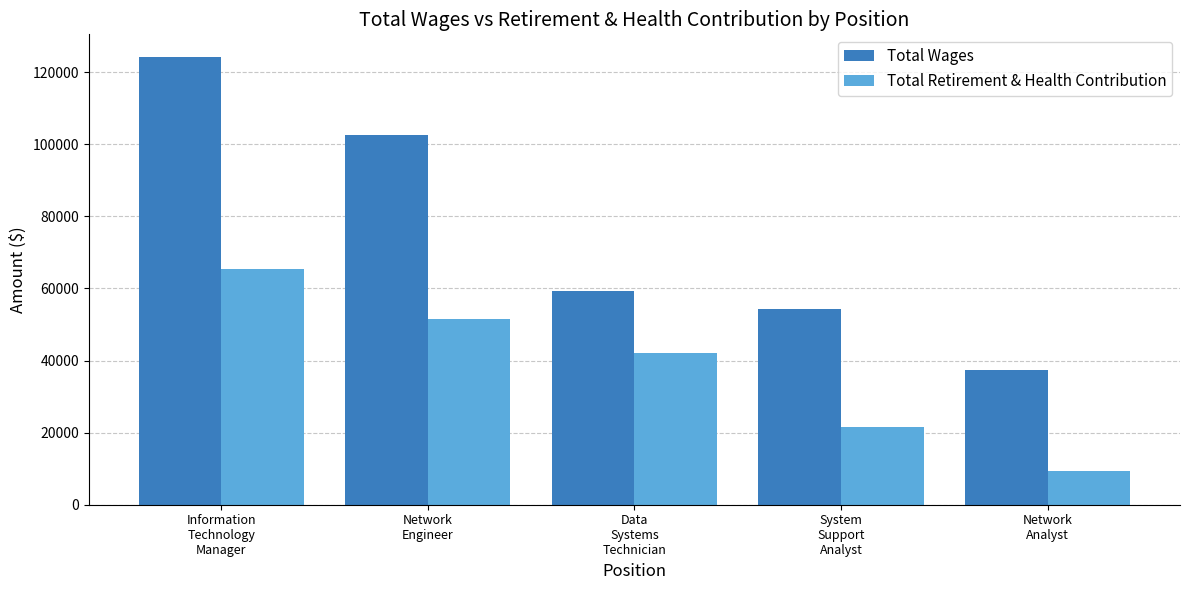

What is the total value across all series at Network
Engineer?

154088